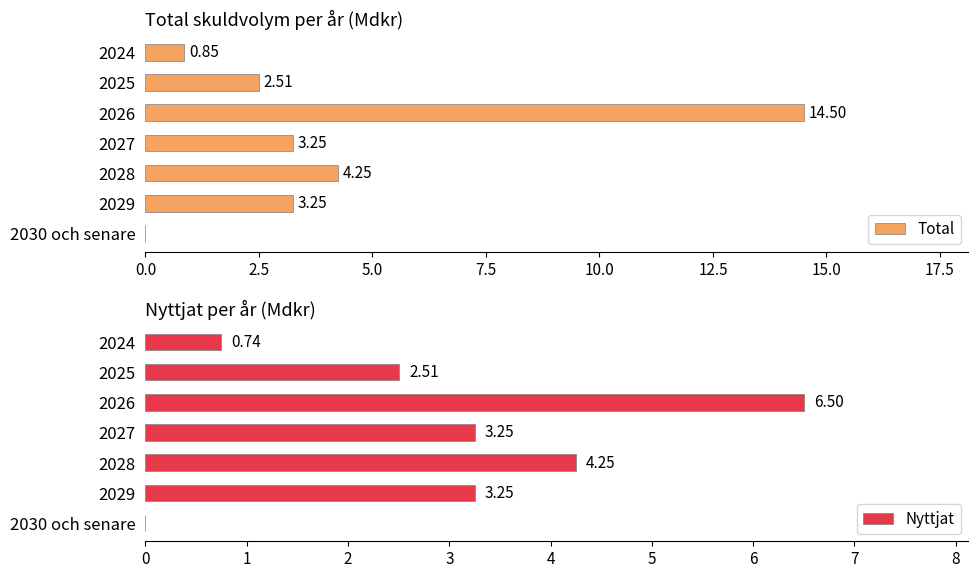

How many values in Total are above zero?

6